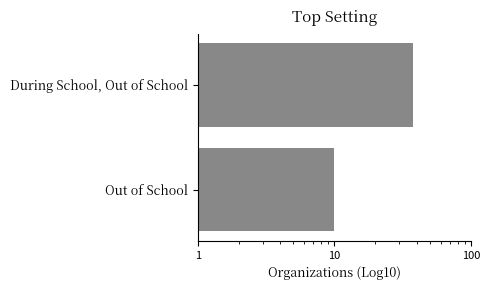

What is the greatest value displayed?

38